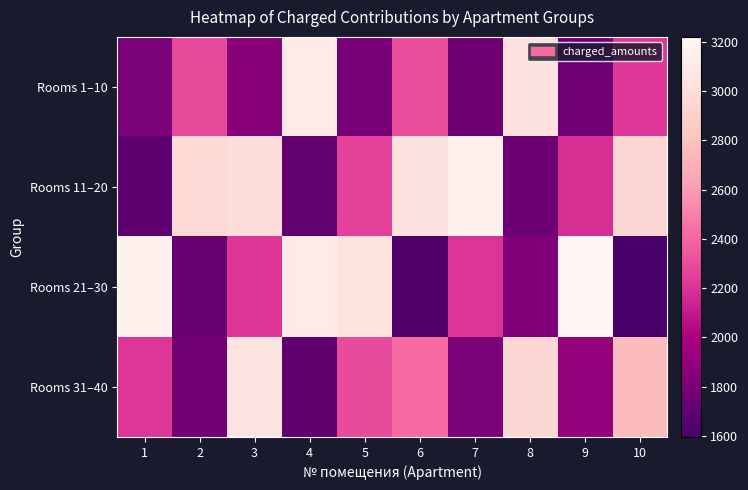

Which series has the widest spread of values?

Rooms 21–30